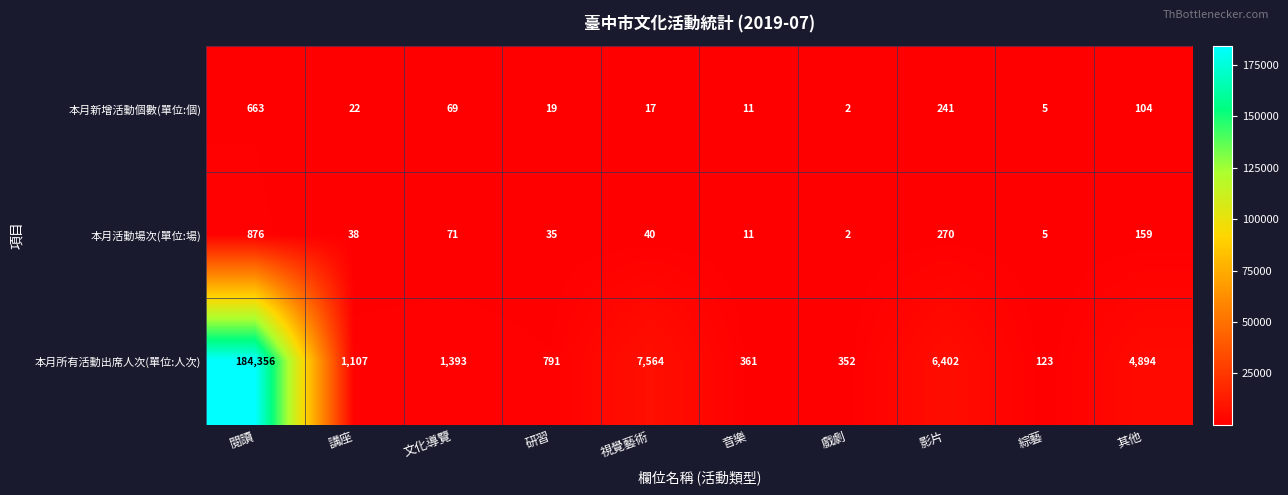

Rank the series by their maximum value, from lowest to highest.

本月新增活動個數(單位:個), 本月活動場次(單位:場), 本月所有活動出席人次(單位:人次)